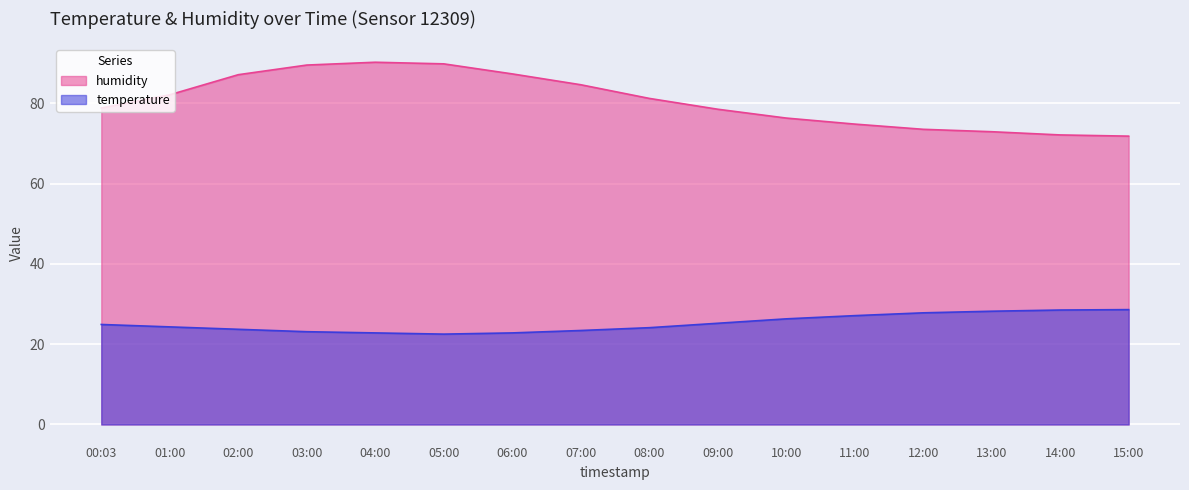

The humidity series shows 89.8 at 05:00. True or false?

True